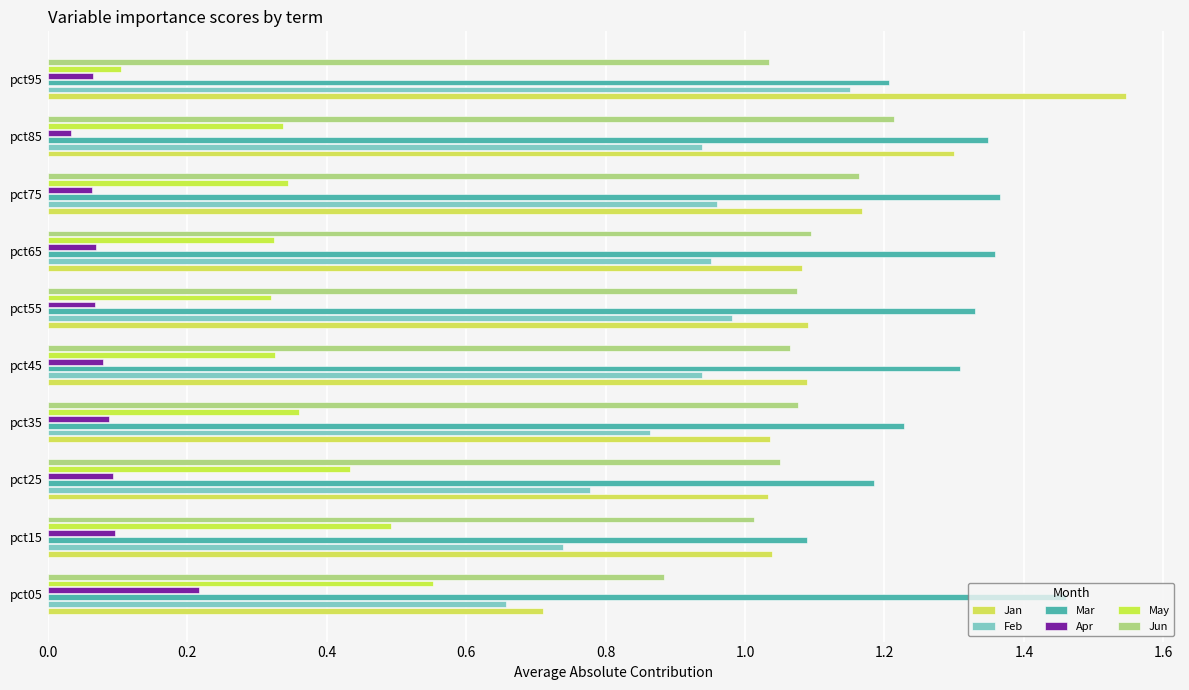

How many series are shown in this chart?

6